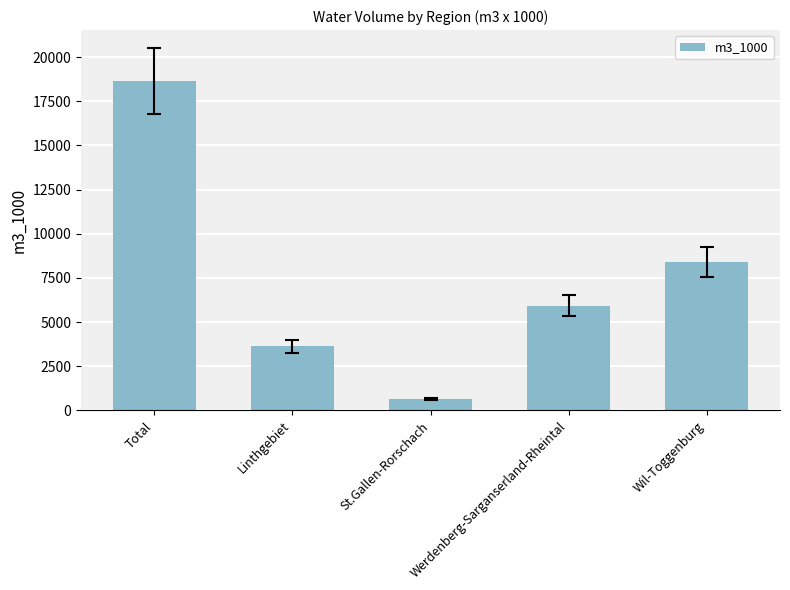

Rank the categories by value from lowest to highest.

St.Gallen-Rorschach, Linthgebiet, Werdenberg-Sarganserland-Rheintal, Wil-Toggenburg, Total